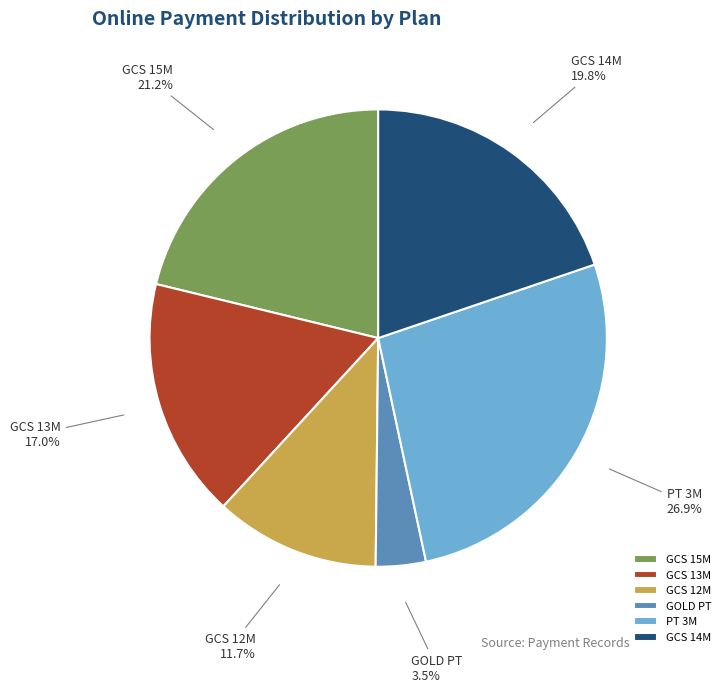

What portion of the pie excludes GCS 13M?

83.0%